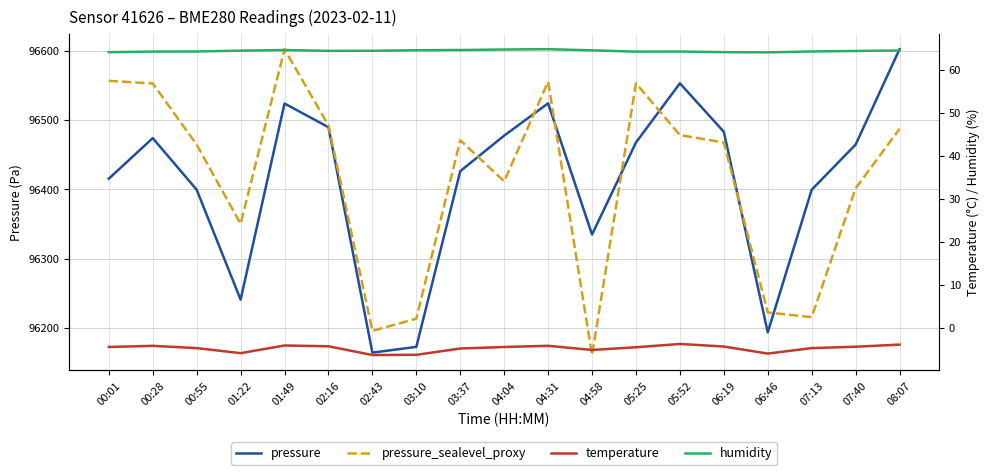

Where is the first local maximum for pressure_sealevel_proxy?

01:49